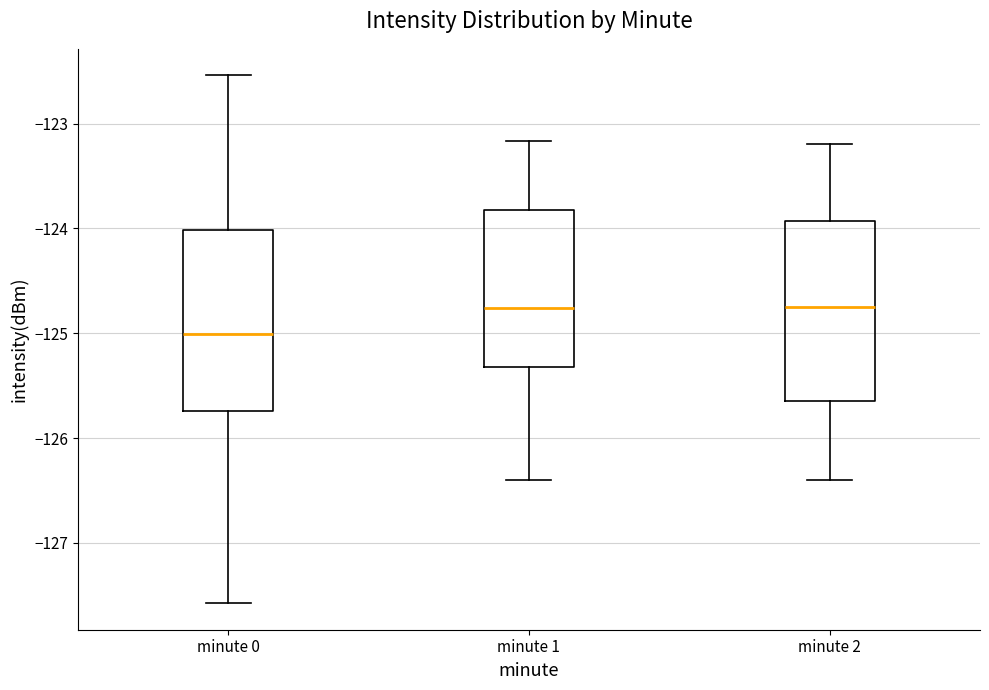

Reading left to right, transcribe this box plot: for each box, give where its median line is, the range the box spans, and where its two whiskers end, as read against the y-axis. The values are not printed on the chart, so give them approximately, as read against the axis.

minute 0: median -125.0, box -125.7 to -124.0, whiskers -127.6 to -122.5
minute 1: median -124.8, box -125.3 to -123.8, whiskers -126.4 to -123.2
minute 2: median -124.7, box -125.6 to -123.9, whiskers -126.4 to -123.2